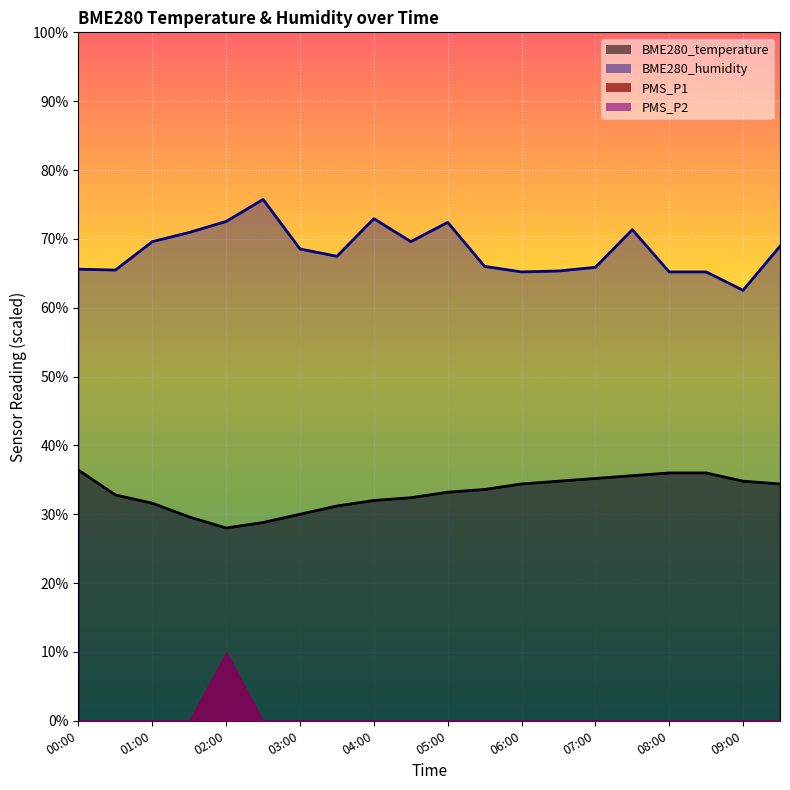

What is the approximate value of BME280_temperature at 06:30?

34.8